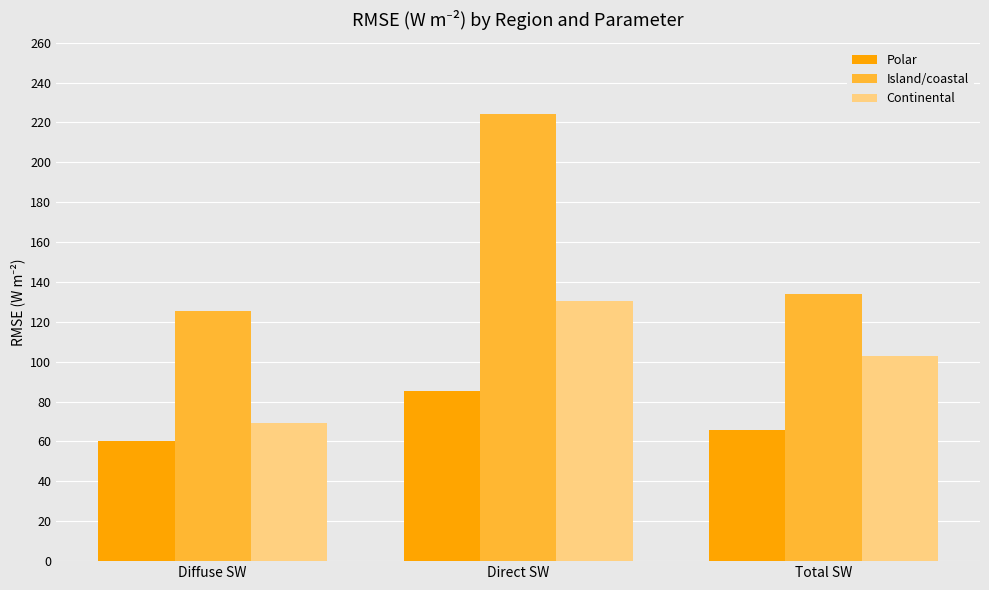

What is the difference between the maximum and minimum values in the Continental series?

61.5